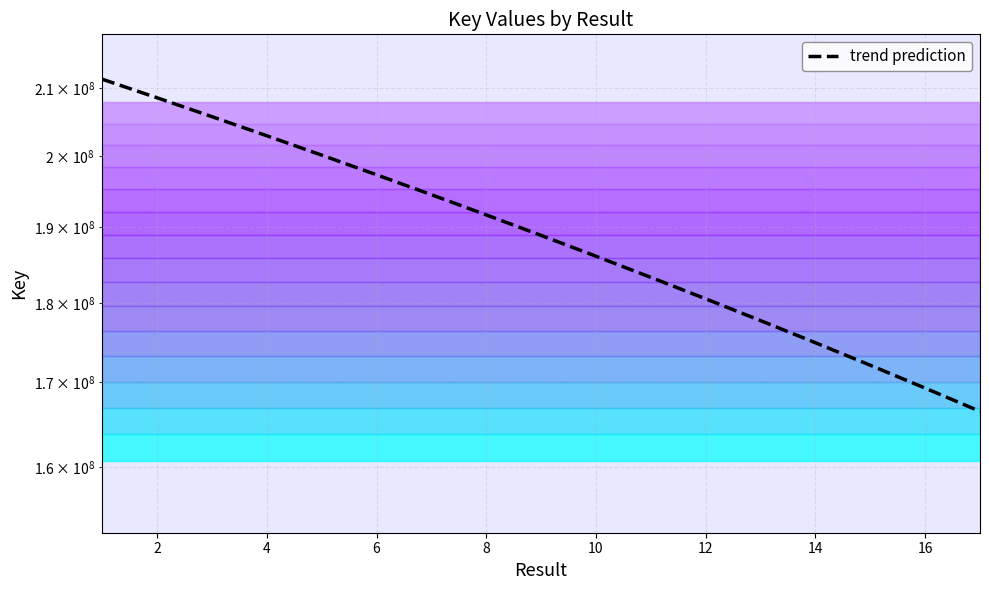

How many lines are shown in the chart?

1